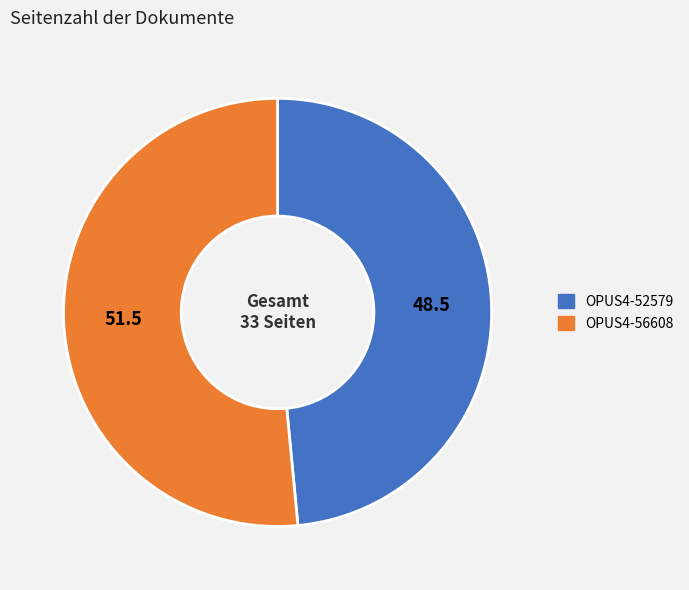

True or false: OPUS4-52579 accounts for 48% of the total.

True